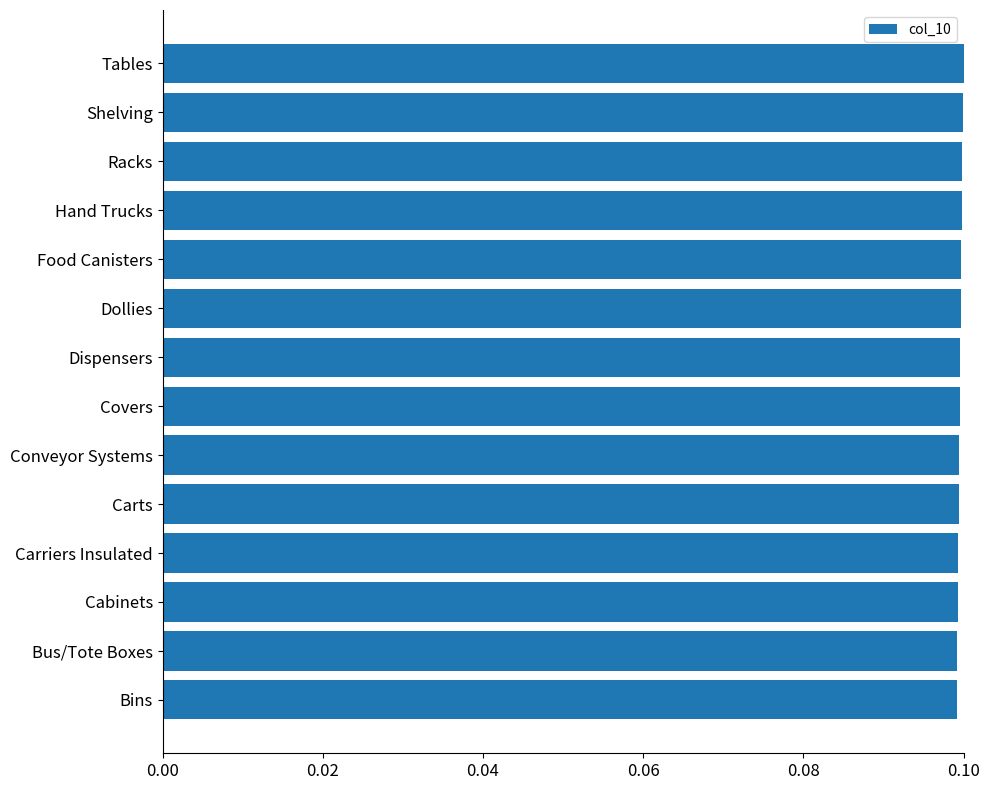

The chart shows a value of 0.1 at Carriers Insulated. True or false?

True